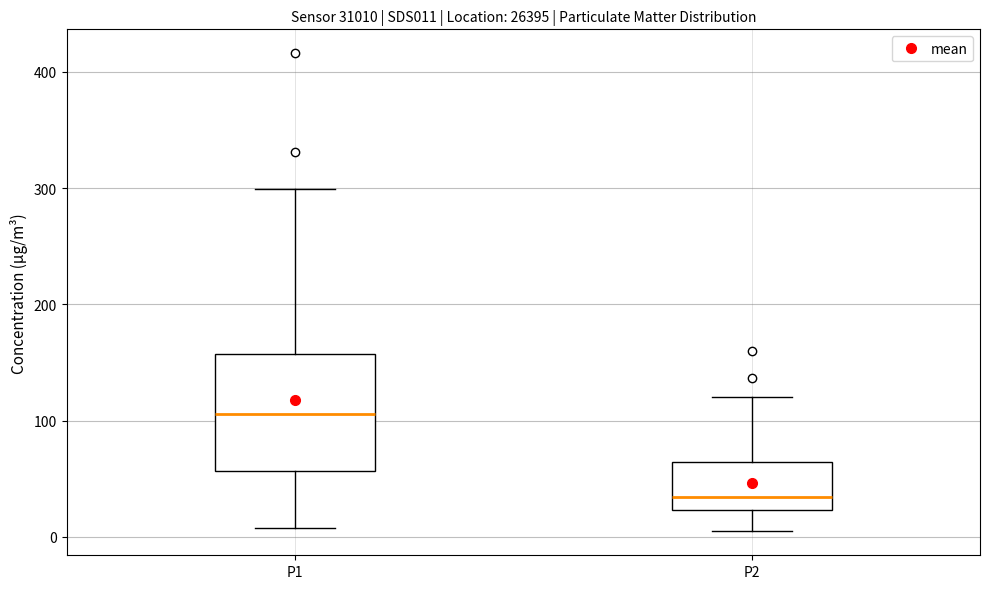

Which box has the lowest median line?

P2